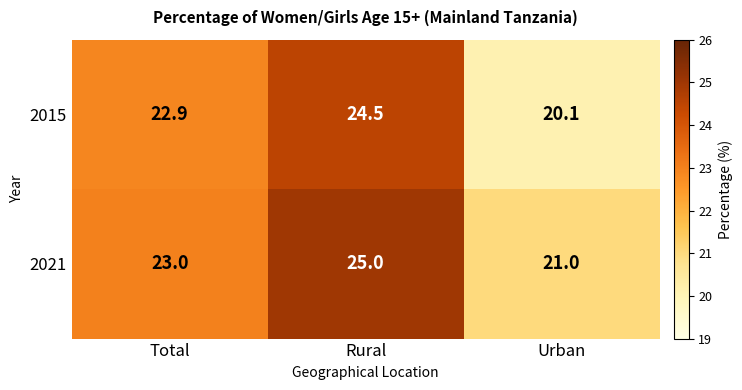

What is the maximum value shown in the chart?

25.0